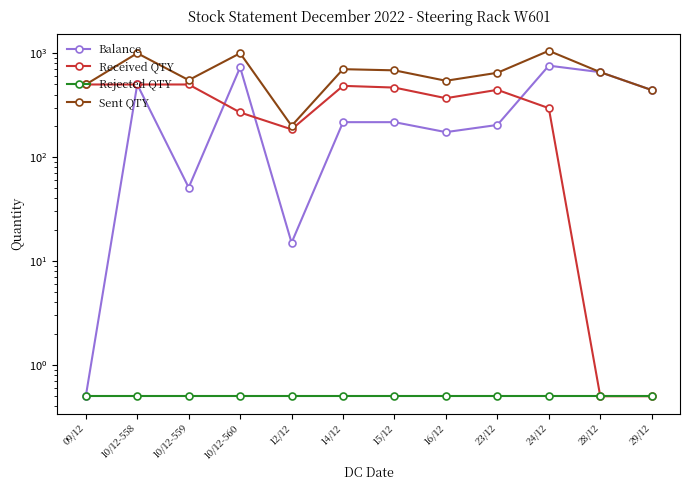

How many interior local valleys does the Sent QTY series have?

3